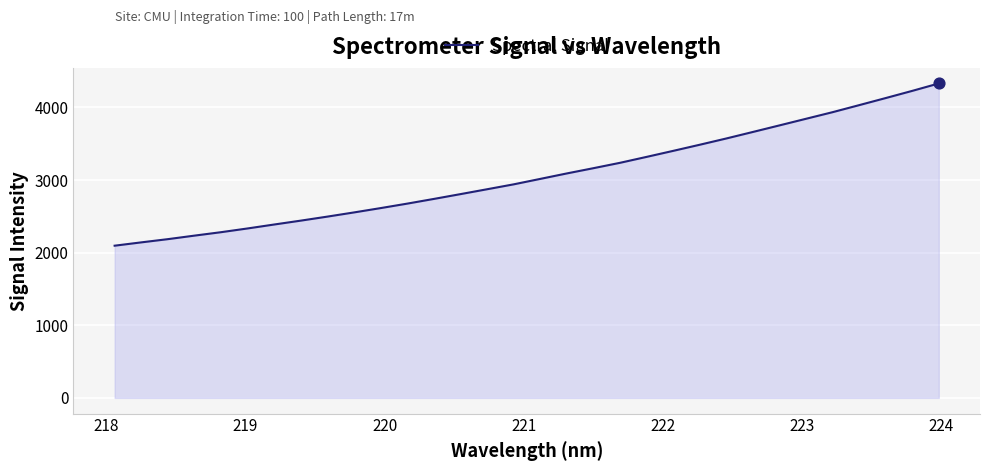

What is the minimum value shown in the chart?

2096.2